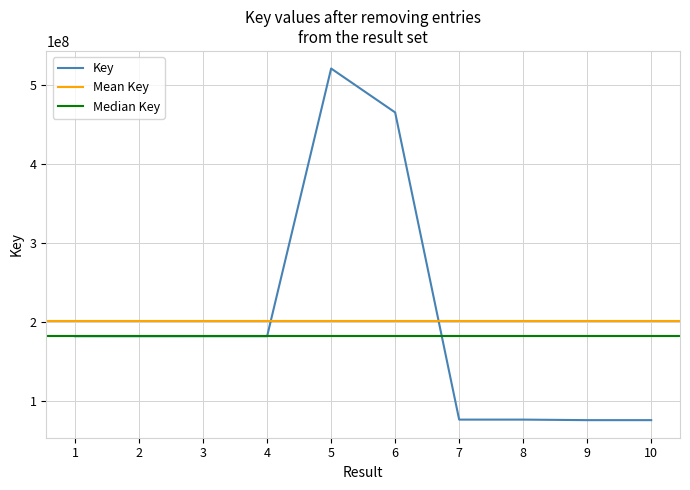

The chart shows a value of 104676785 at 8. True or false?

False